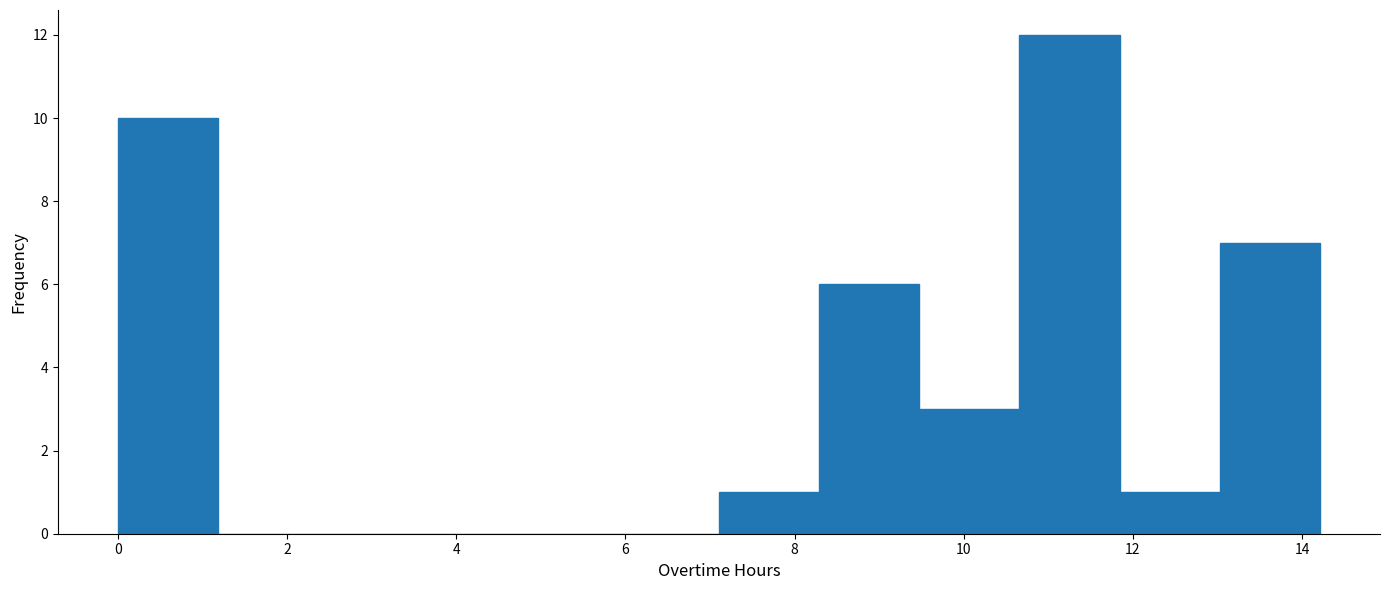

Reading left to right, list every bar in this chart as the range it spans on the x-axis followed by its height. Neither the bar edges nor the heights are printed on the chart, so give them approximately, as read against the axes.

0.0 to 1.2: 10
1.2 to 2.4: 0
2.4 to 3.6: 0
3.6 to 4.8: 0
4.8 to 6.0: 0
6.0 to 7.2: 0
7.2 to 8.2: 1
8.2 to 9.4: 6
9.4 to 10.6: 3
10.6 to 11.8: 12
11.8 to 13.0: 1
13.0 to 14.2: 7